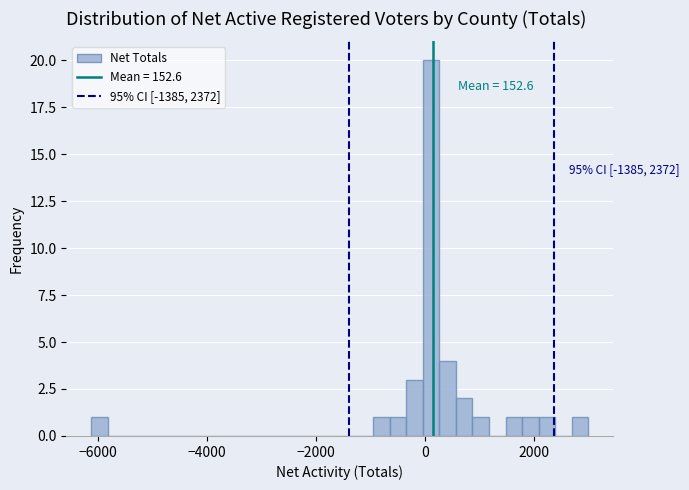

Around what value on the x-axis is the tallest bar? Give the approximate position of its centre, as read against the axis.

200